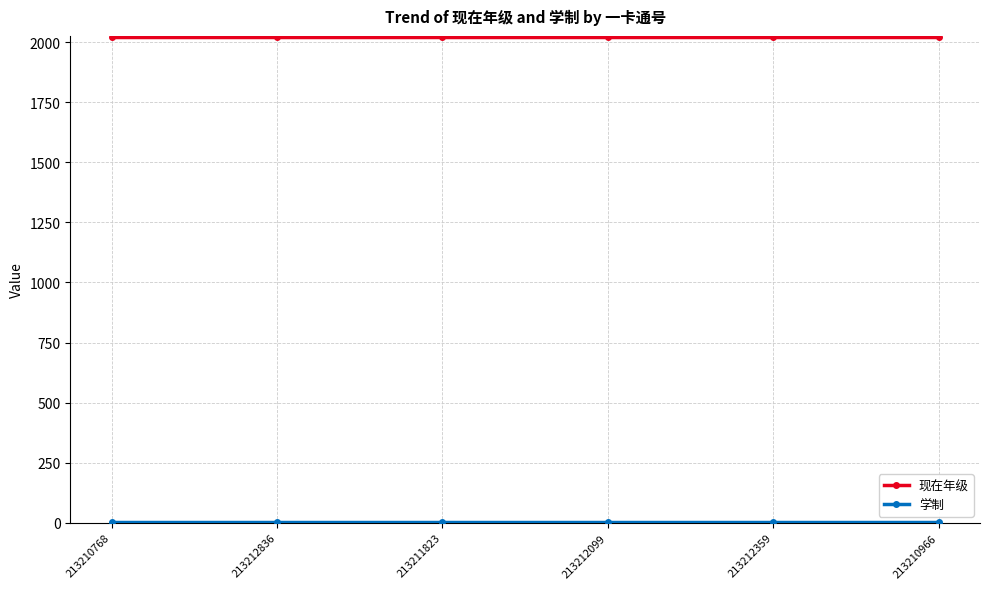

Is this an area chart (filled region under the line)?

No